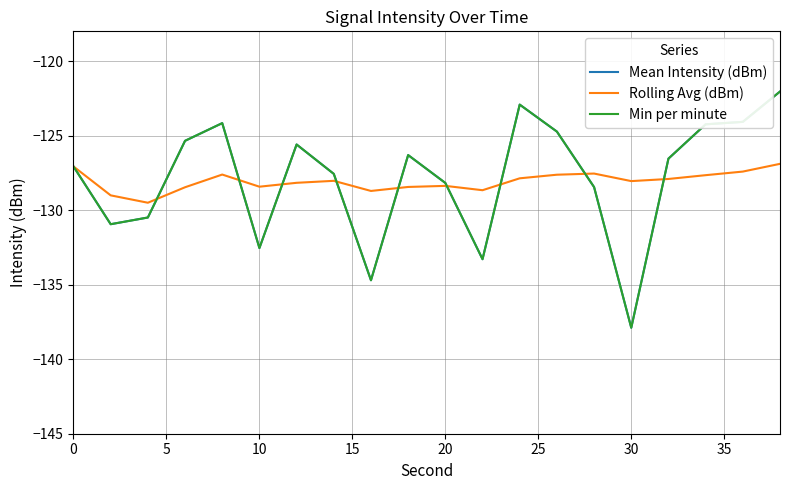

Between which two adjacent categories do Mean Intensity (dBm) and Rolling Avg (dBm) first intersect?

10 and 15